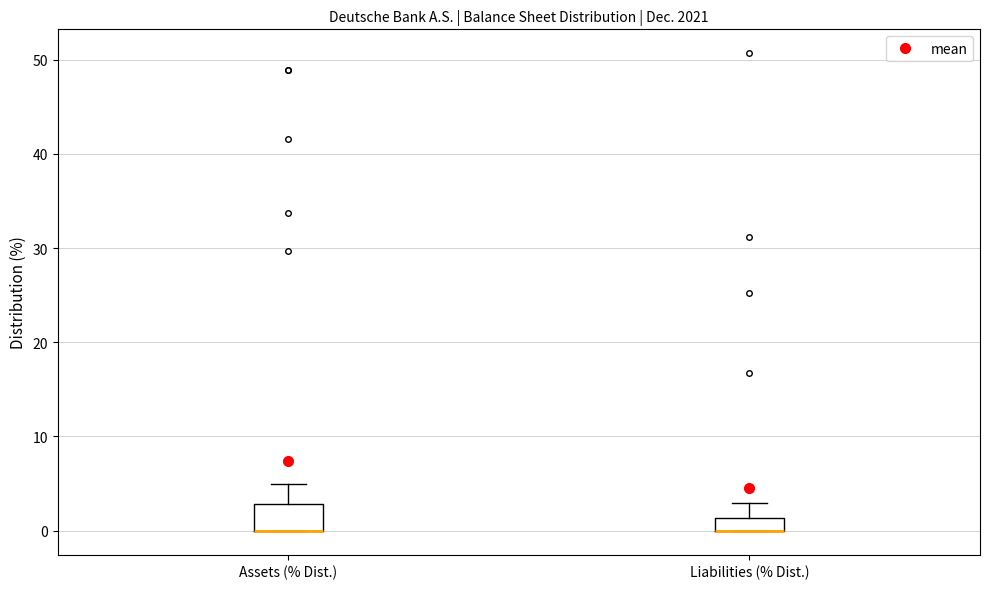

Where does the upper whisker of the box for Assets (% Dist.) end on the y-axis? The values are not printed on the chart, so give them approximately, as read against the axis.

5